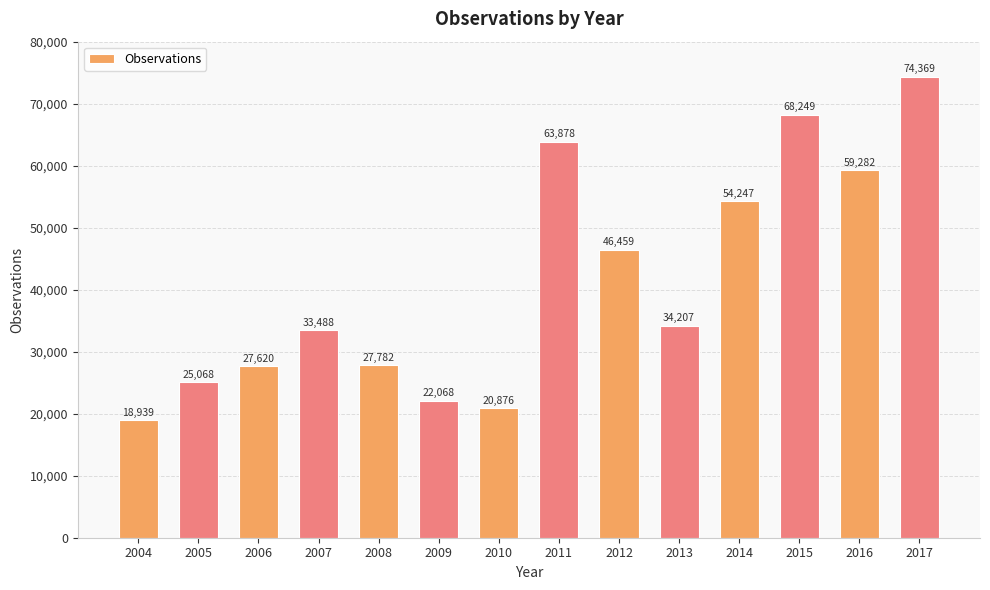

What is the sum of all values?

576532